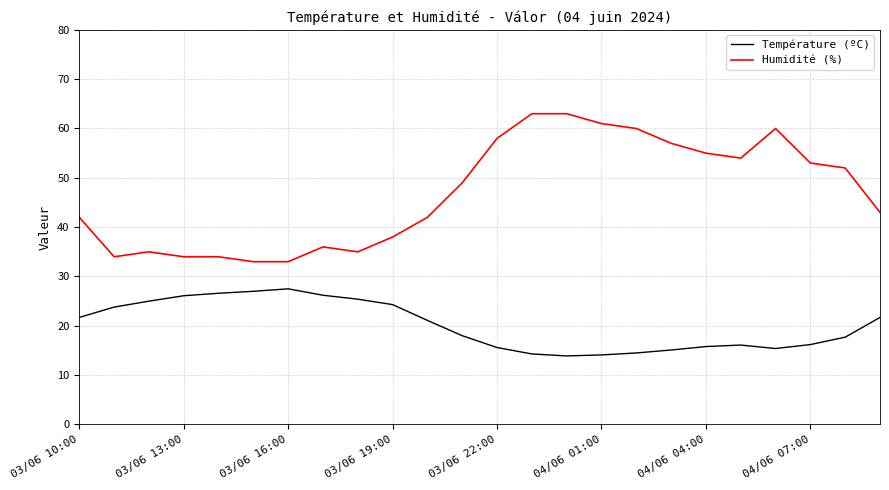

Which series has the largest total across all categories?

Humidité (%)